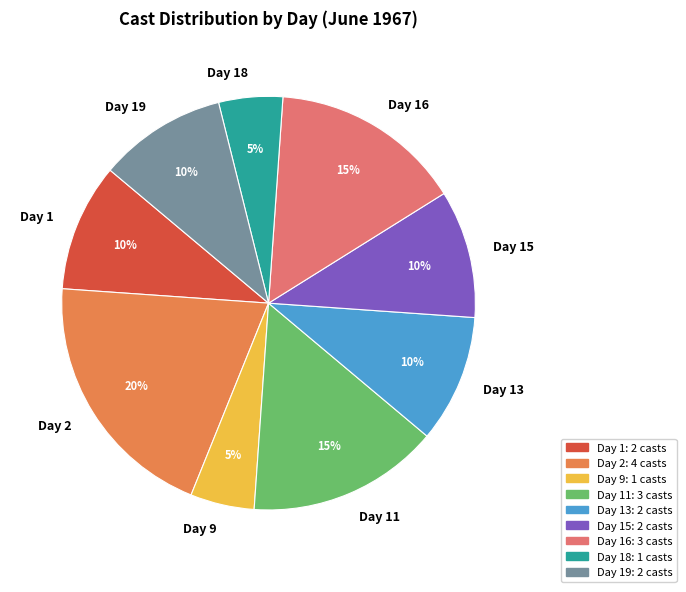

To the nearest percent, what is the average slice percentage?

11%